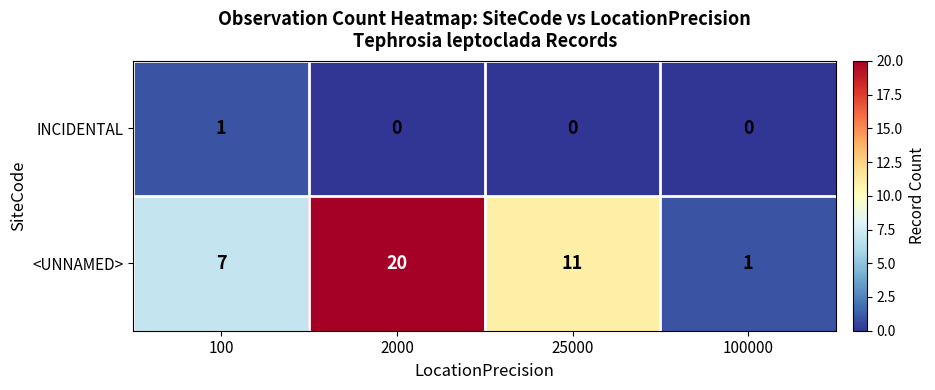

What is the maximum value shown in the chart?

20